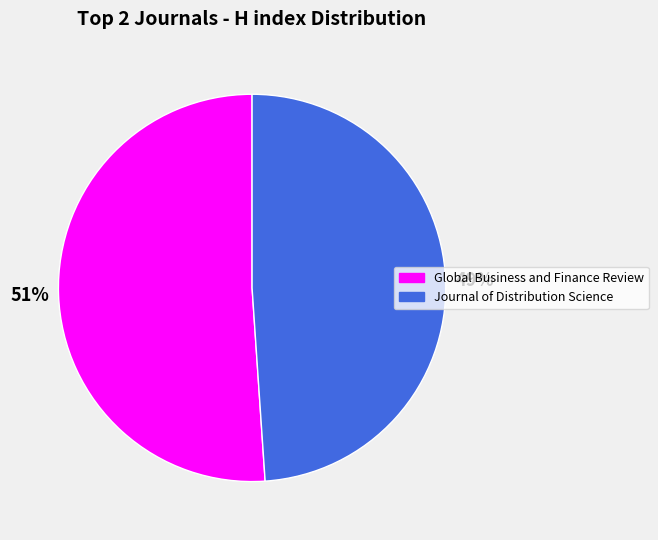

The Journal of Distribution Science slice represents 61% of the pie. True or false?

False